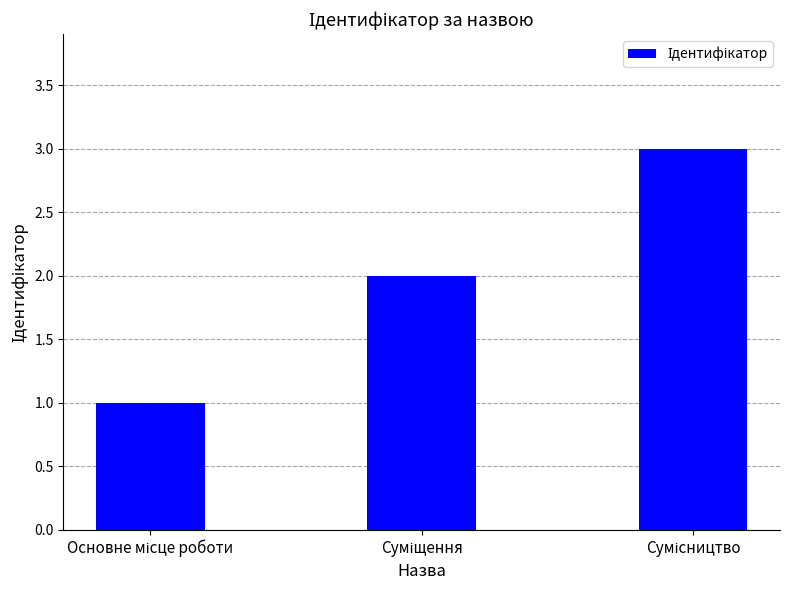

What is the greatest value displayed?

3